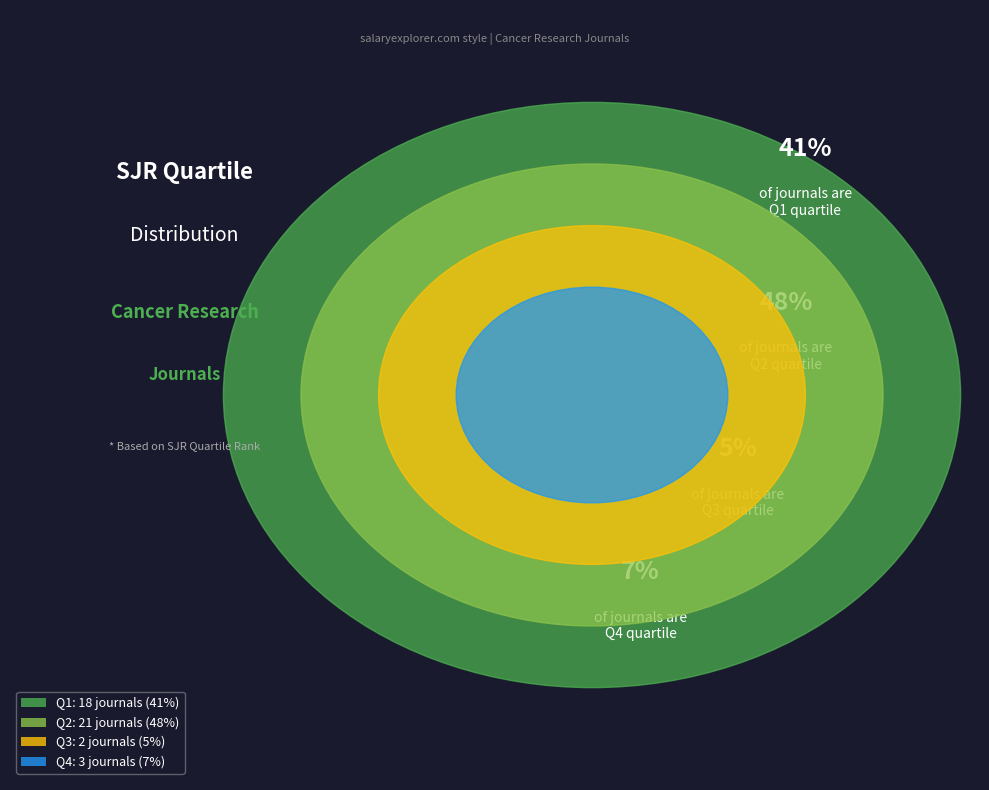

How many segments does this pie chart have?

4